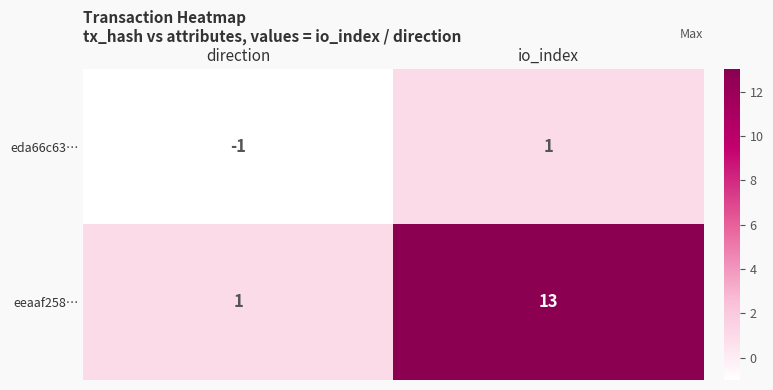

The eeaaf258… series shows 1 at direction. True or false?

True